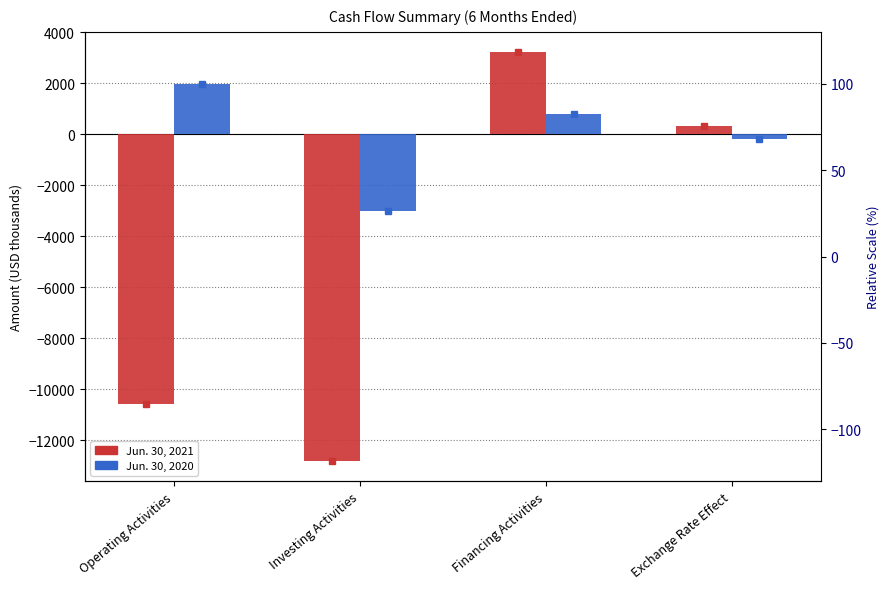

Is the value of Jun. 30, 2020 at Financing Activities greater than the value of Jun. 30, 2021 at Operating Activities?

Yes